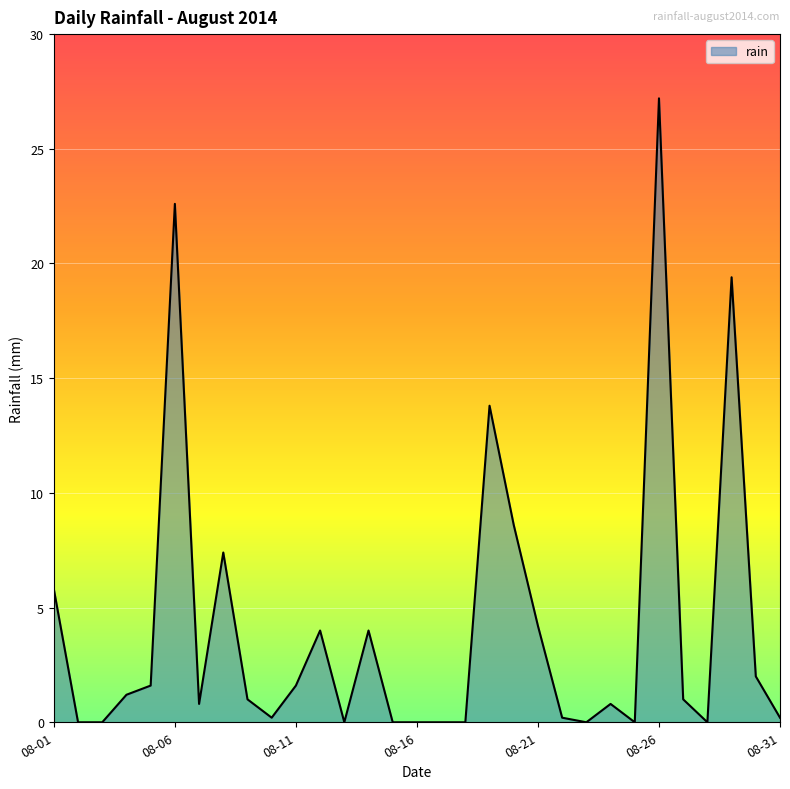

True or false: there are more than 2 points higher than both neighbors.

True